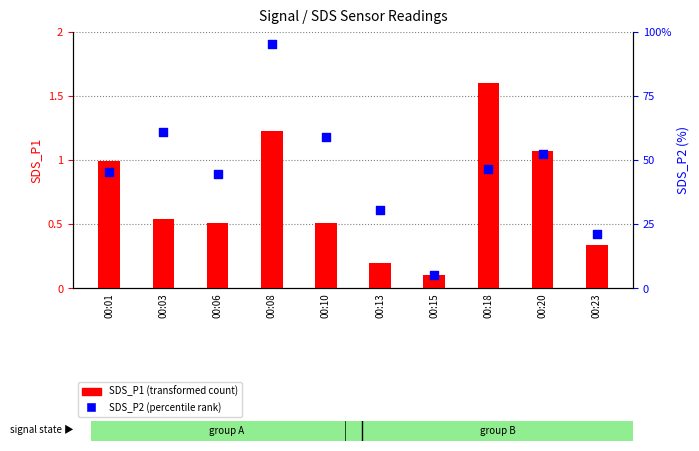

Which series has the largest total across all categories?

SDS_P2 (percentile rank)